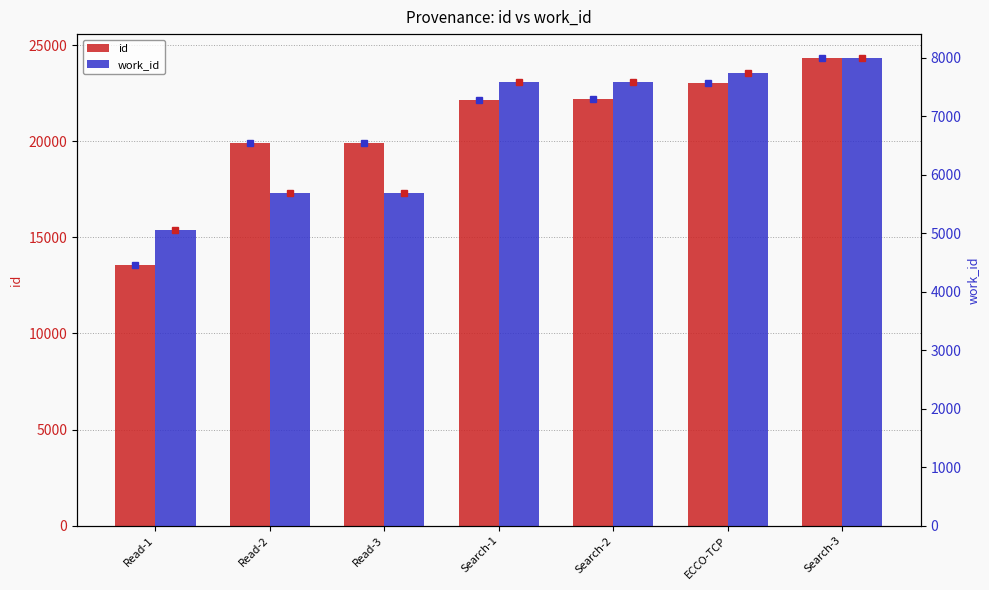

Is it true that id equals 31465 at Read-3?

False